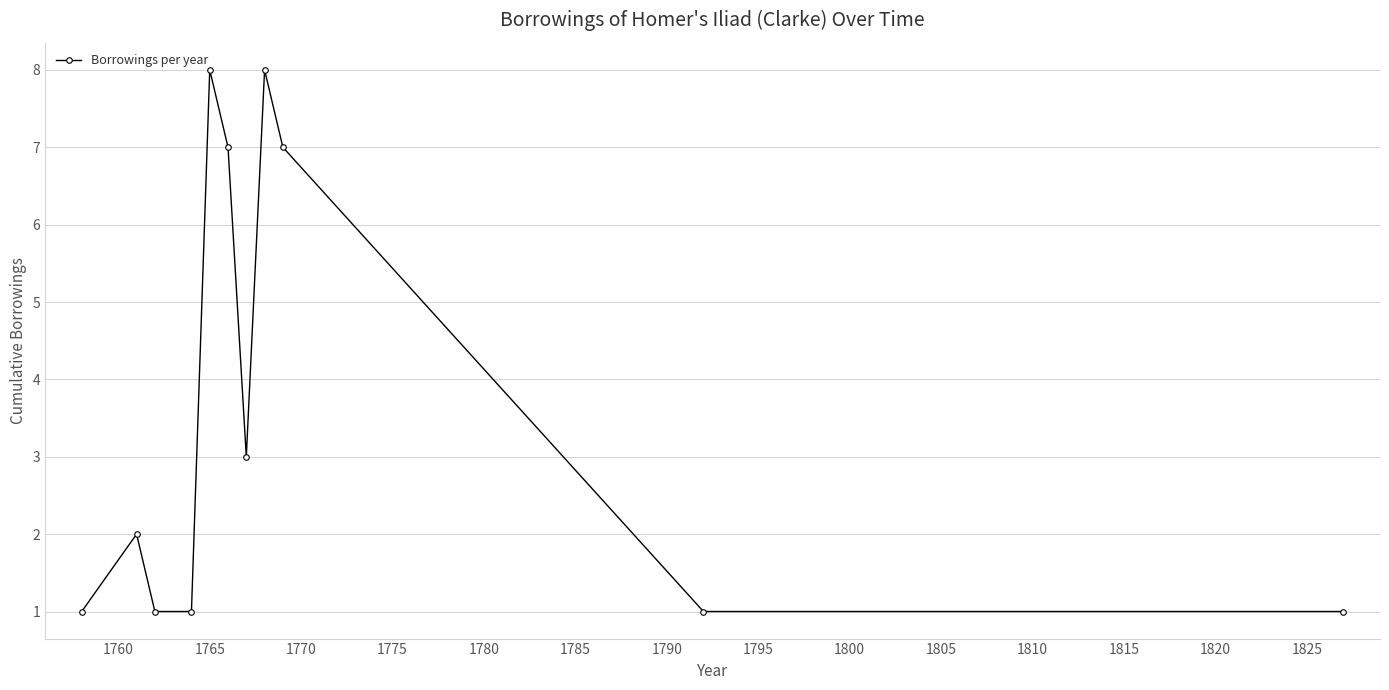

What is the difference between the maximum and second lowest values?

7